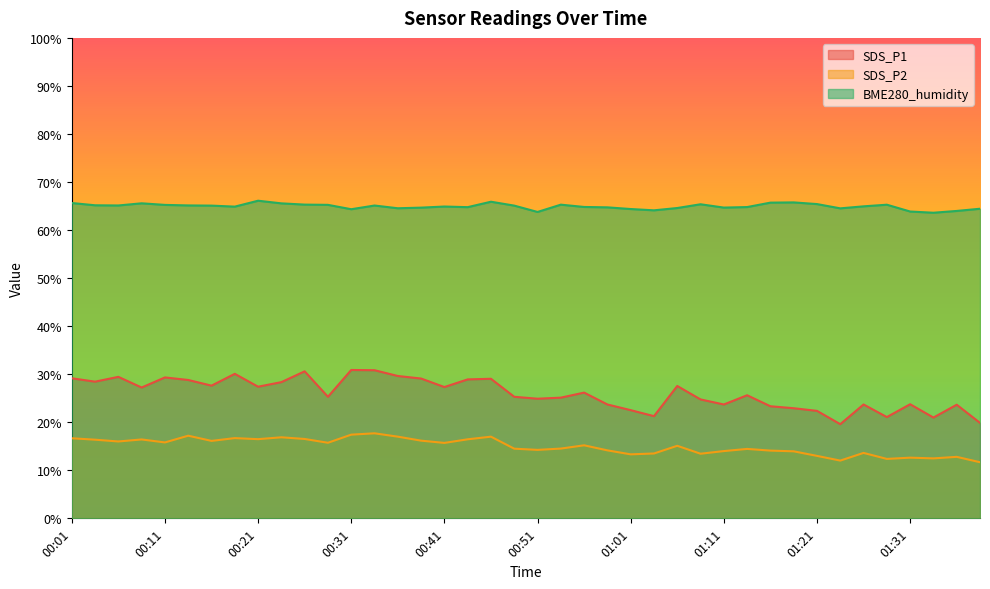

True or false: SDS_P1 has a value of 21.3 at 01:03.

True